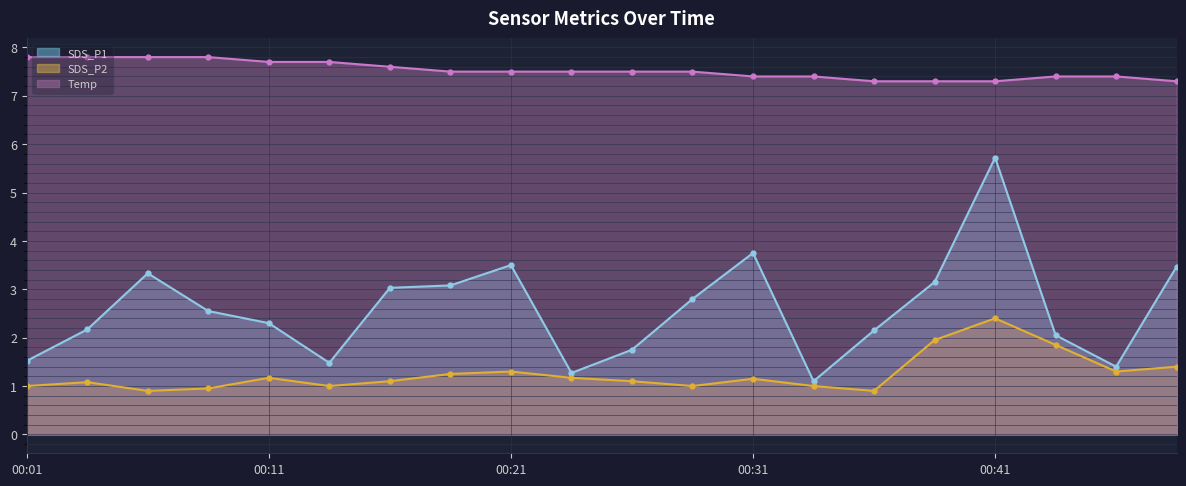

The value of SDS_P1 at 00:38 is 5.3. True or false?

False